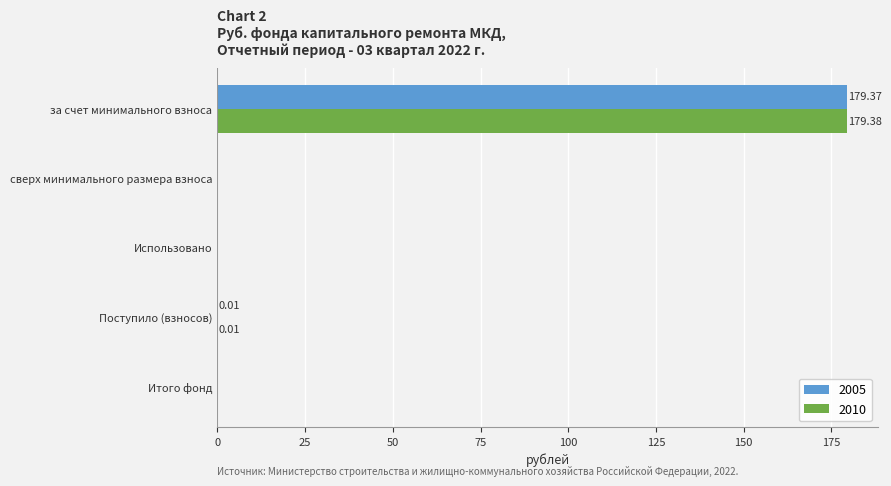

What is the sum of all 2010 values?

179.4